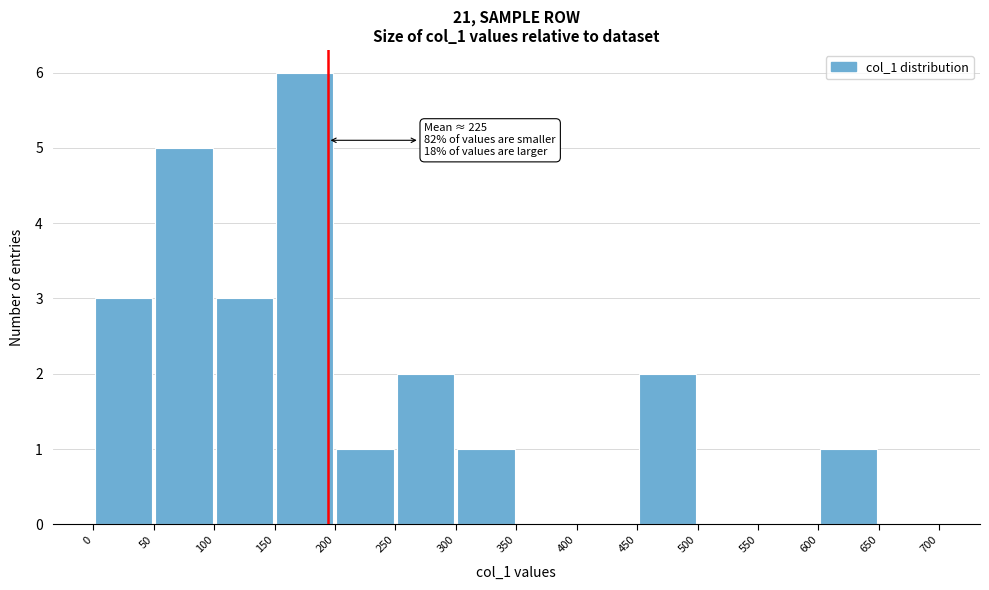

Over which range of the x-axis is the bar tallest?

150 to 200